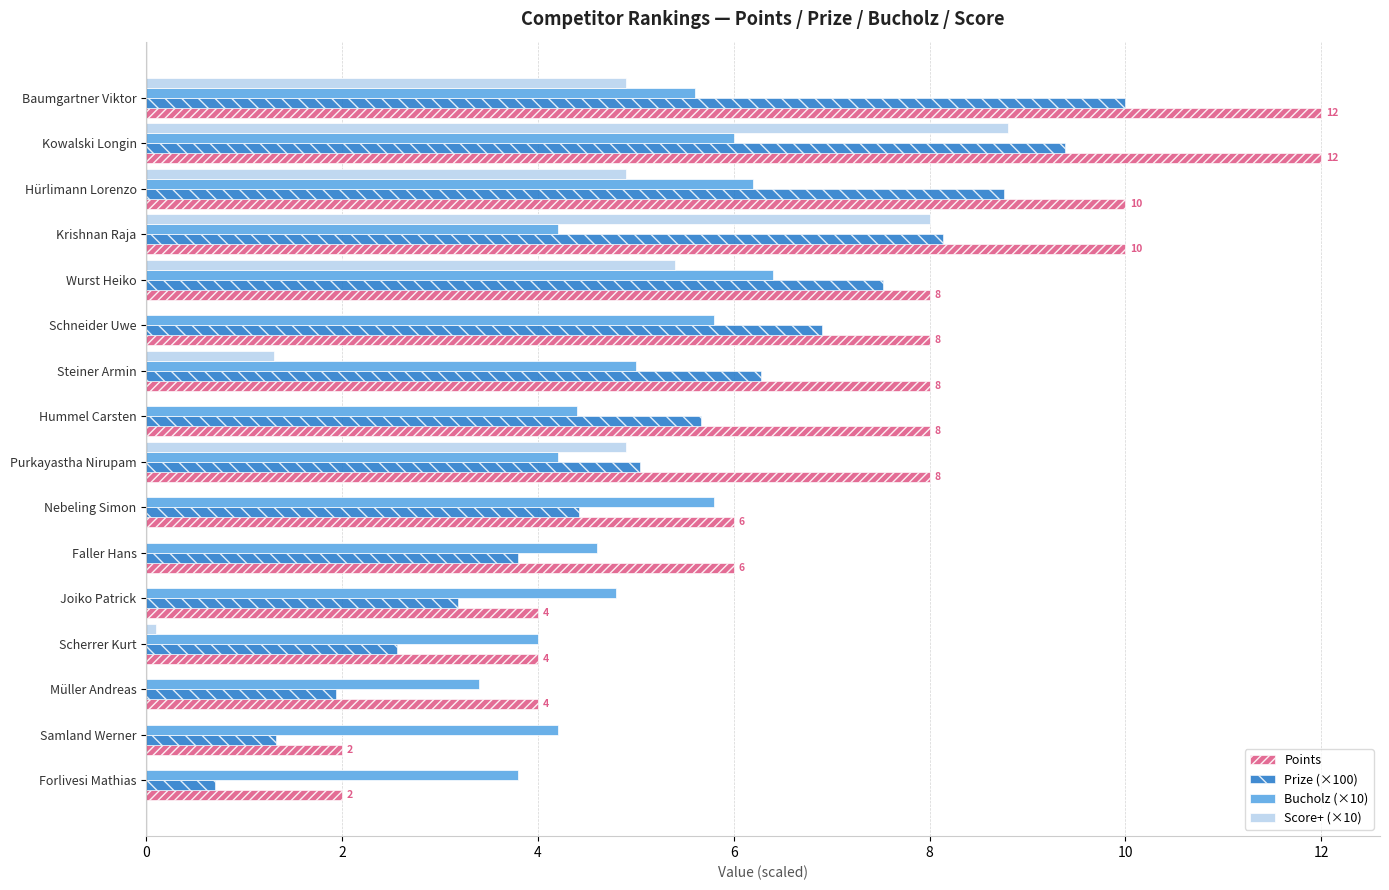

Read the Points value at Müller Andreas.

4.0